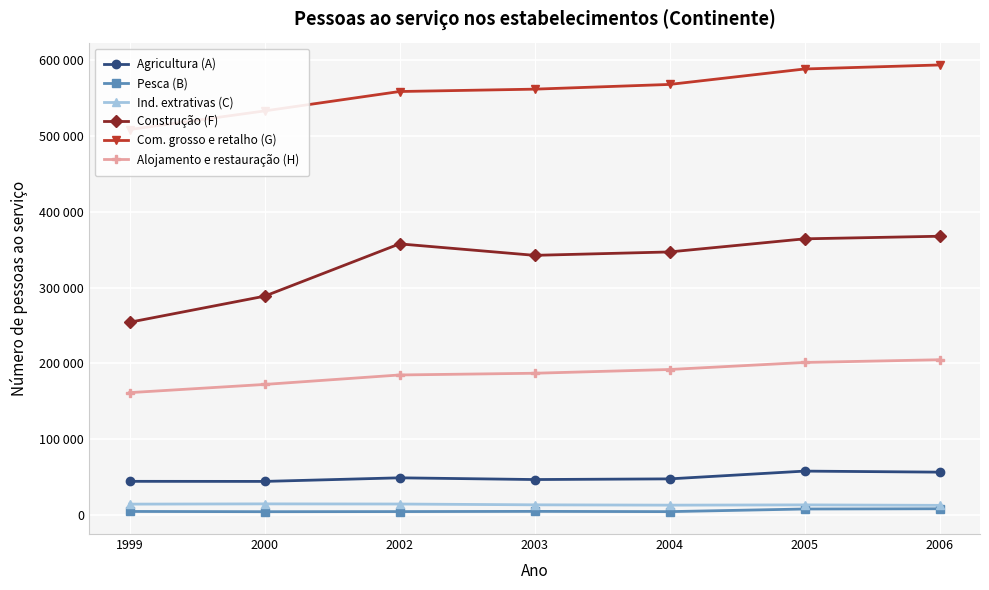

True or false: Ind. extrativas (C) and Construção (F) cross at least once.

False